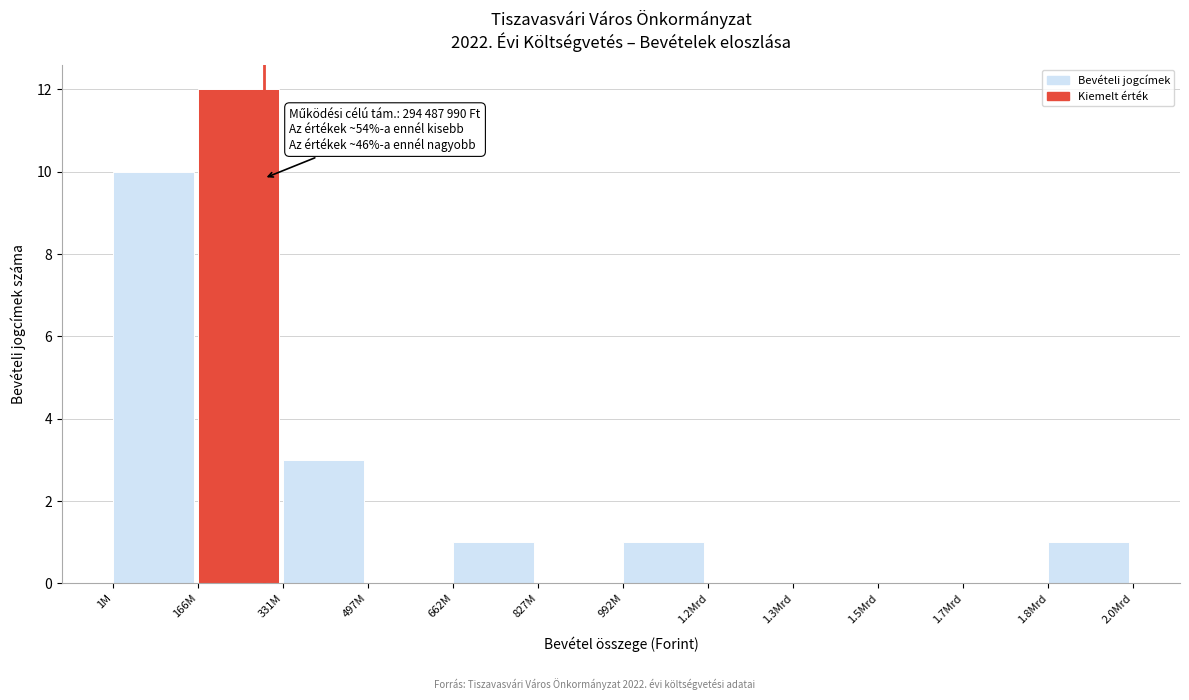

Reading left to right, what are all the values shown in this chart?

1M=10	166M=12	331M=3	497M=0	662M=1	827M=0	992M=1	1.2Mrd=0	1.3Mrd=0	1.5Mrd=0	1.7Mrd=0	1.8Mrd=1